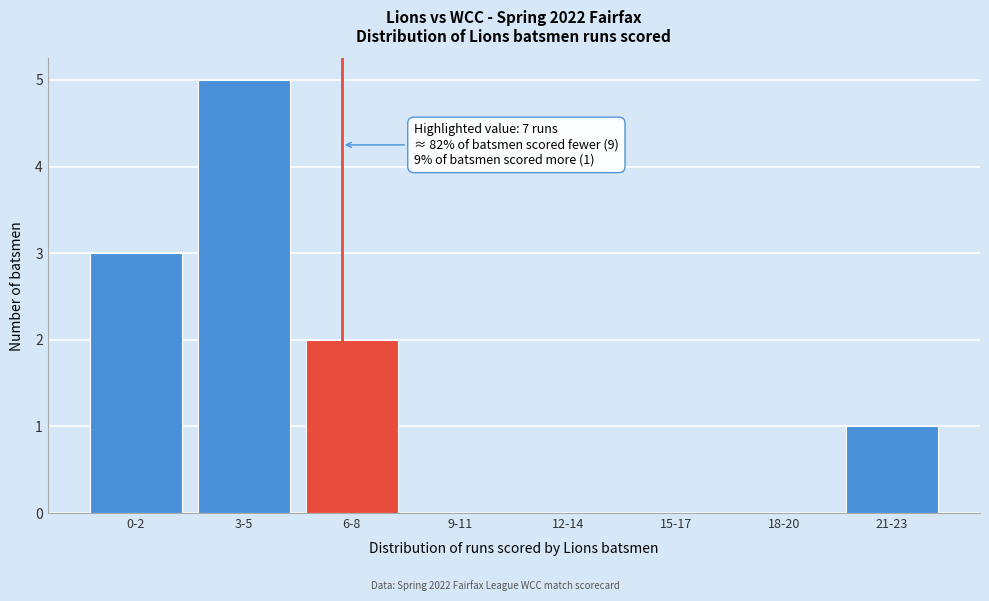

Reading left to right, extract all data points from this chart.

0-2=3	3-5=5	6-8=2	9-11=0	12-14=0	15-17=0	18-20=0	21-23=1